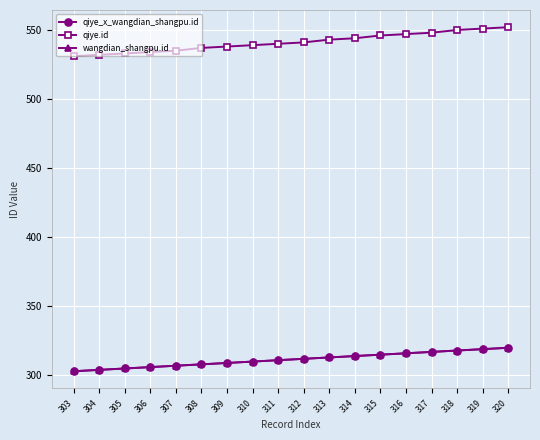

Which label corresponds to the largest value in the chart?

320